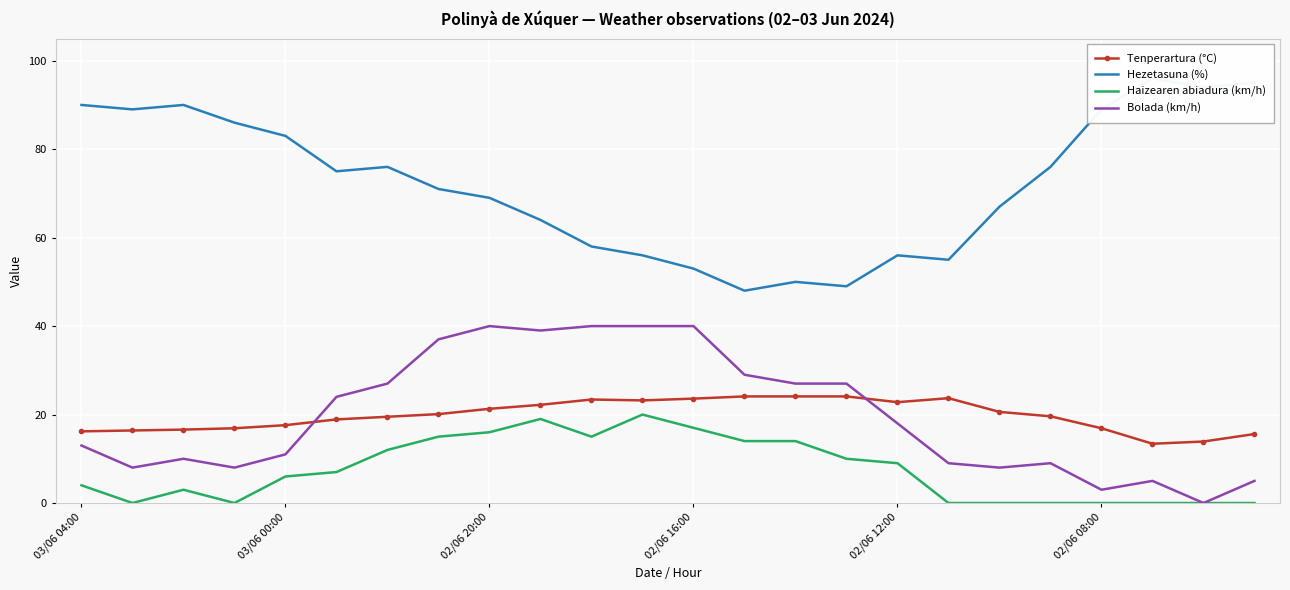

True or false: Tenperartura (°C) and Haizearen abiadura (km/h) cross at least once.

False